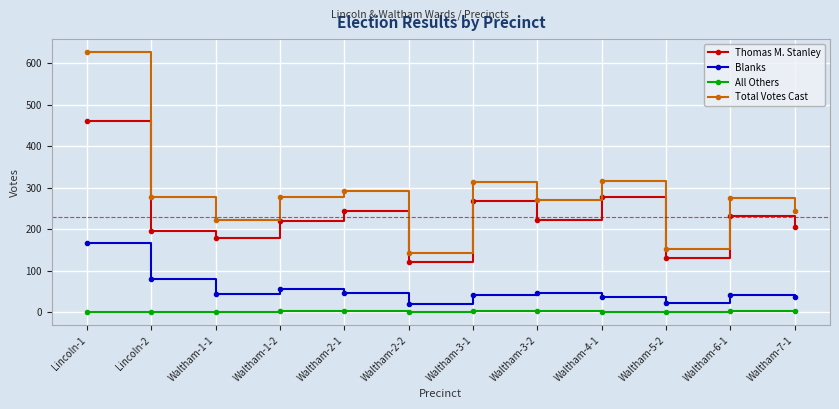

What is the total value across all series at Lincoln-1?

1254